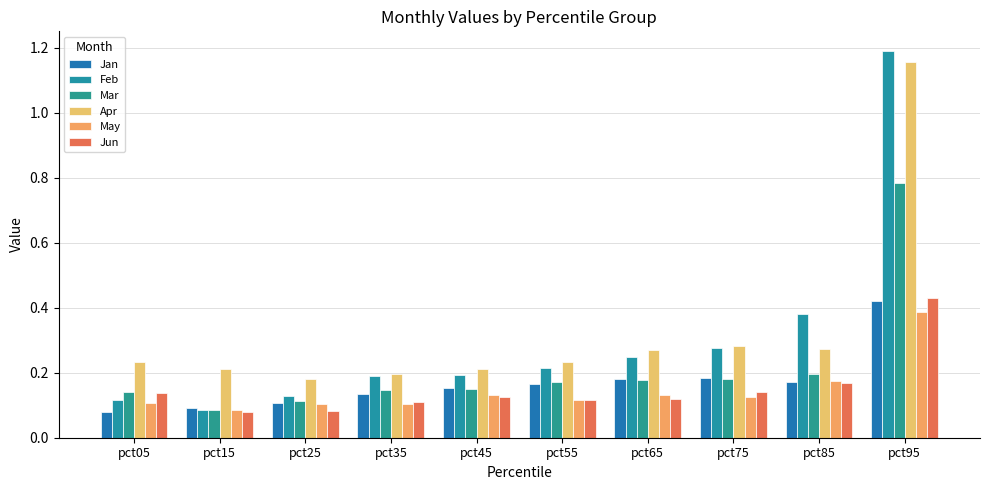

What is the value of the Apr bar at the 3rd from the left?

0.2